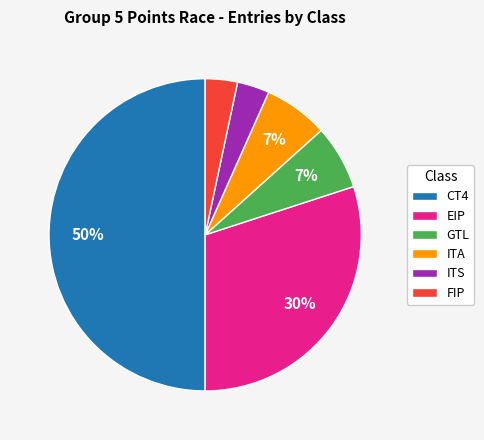

To the nearest percent, what percentage of the pie is FIP?

3%